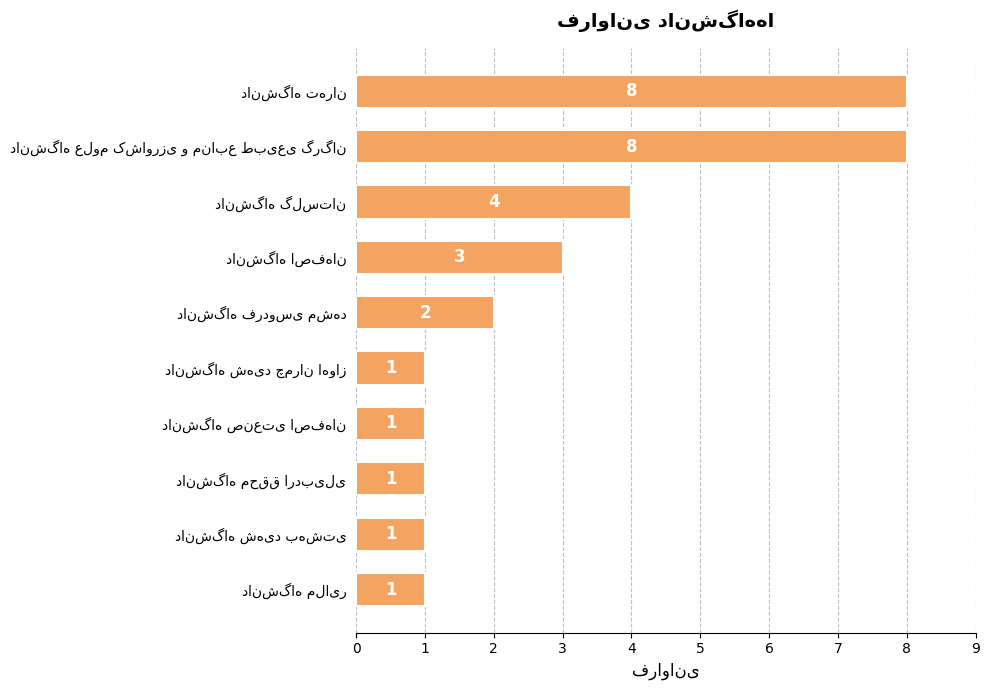

Count the number of categories in the chart.

10